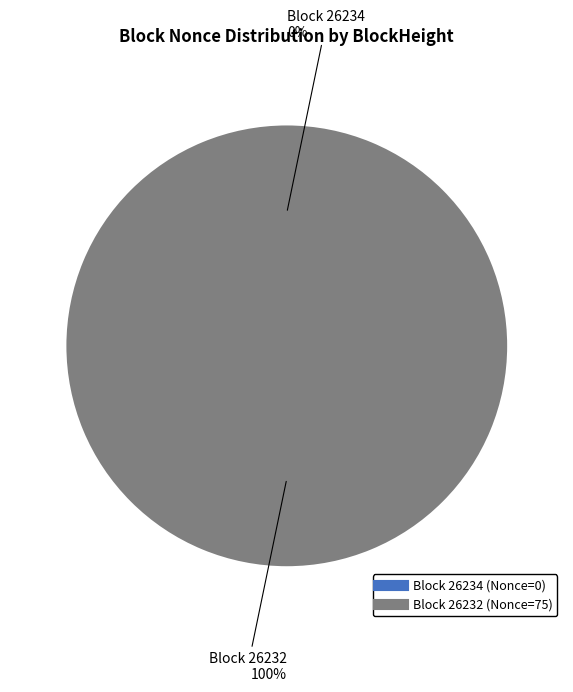

Which slice is the smallest?

26234